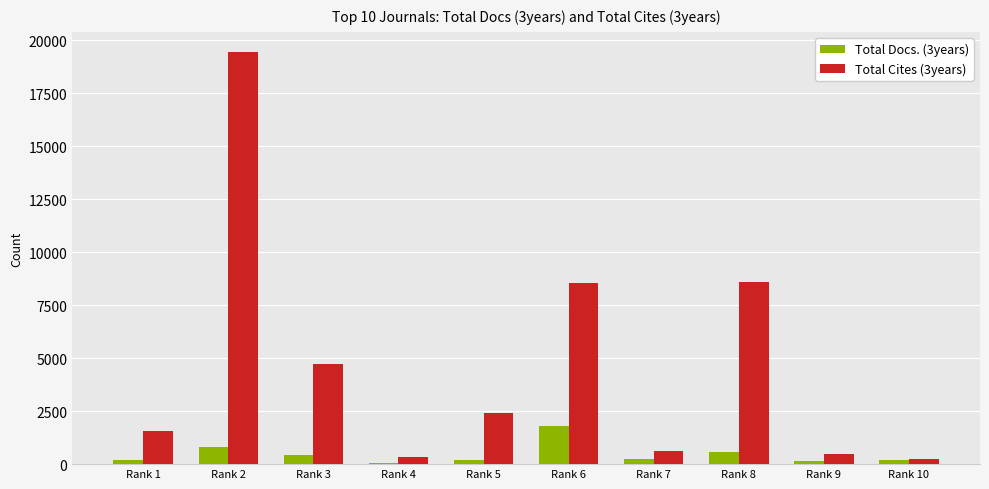

What is the total value across all series at Rank 8?

9176